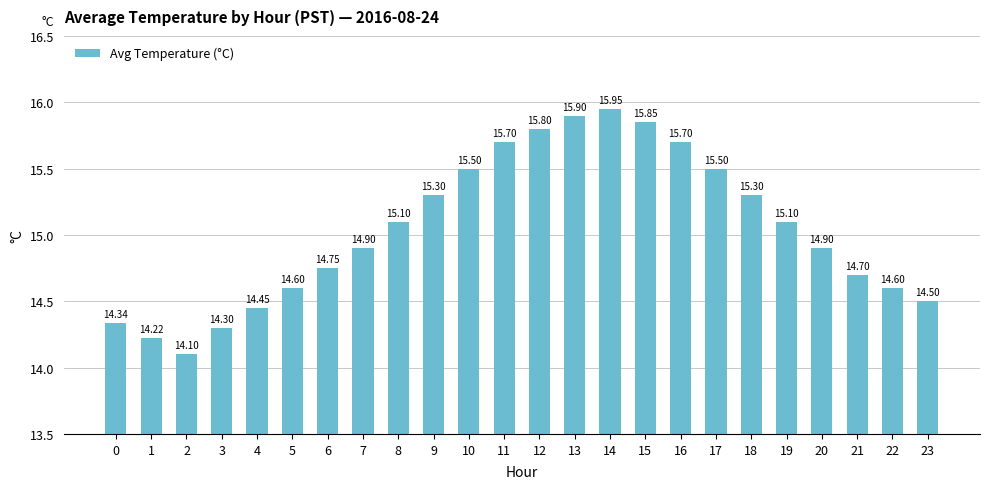

What is the difference between the second highest and second lowest values?

1.7